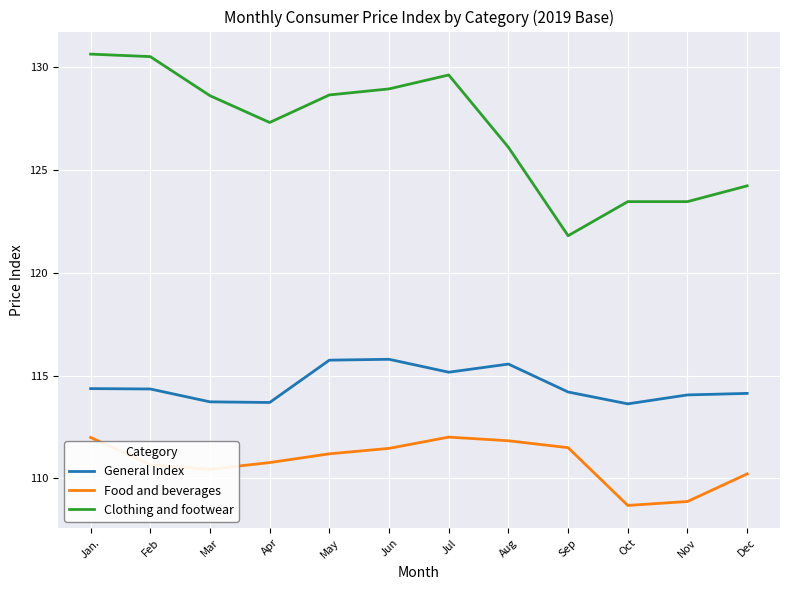

What is the difference between the maximum and minimum values in the General Index series?

2.2